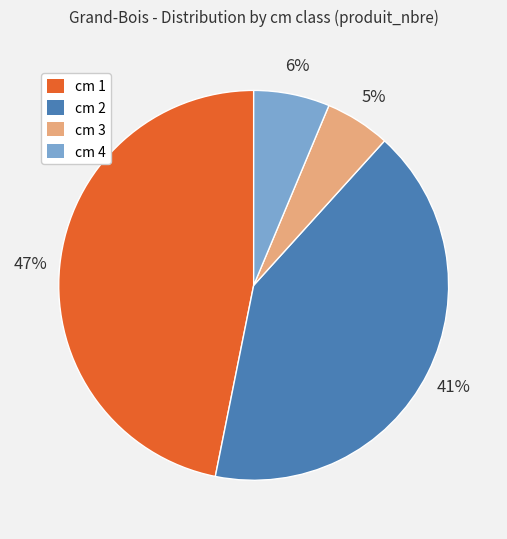

Approximately how many times larger is the value at cm 3 compared to cm 2?

0.1